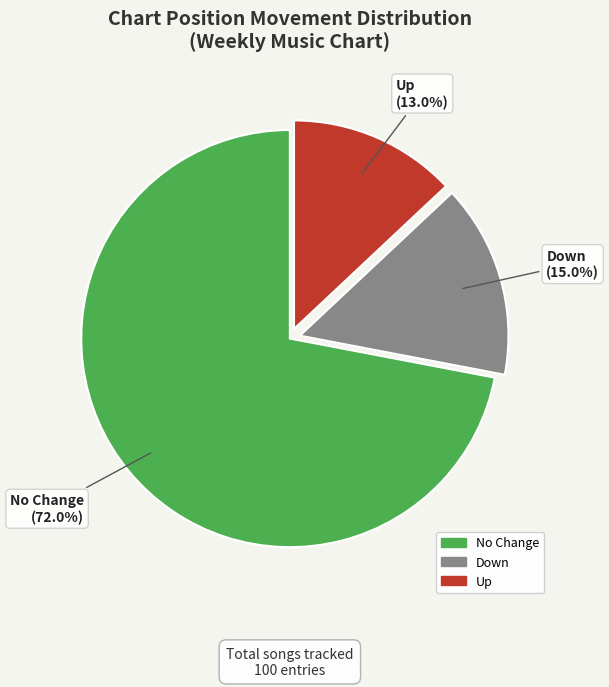

What percentage is NOT represented by Up?

87.0%